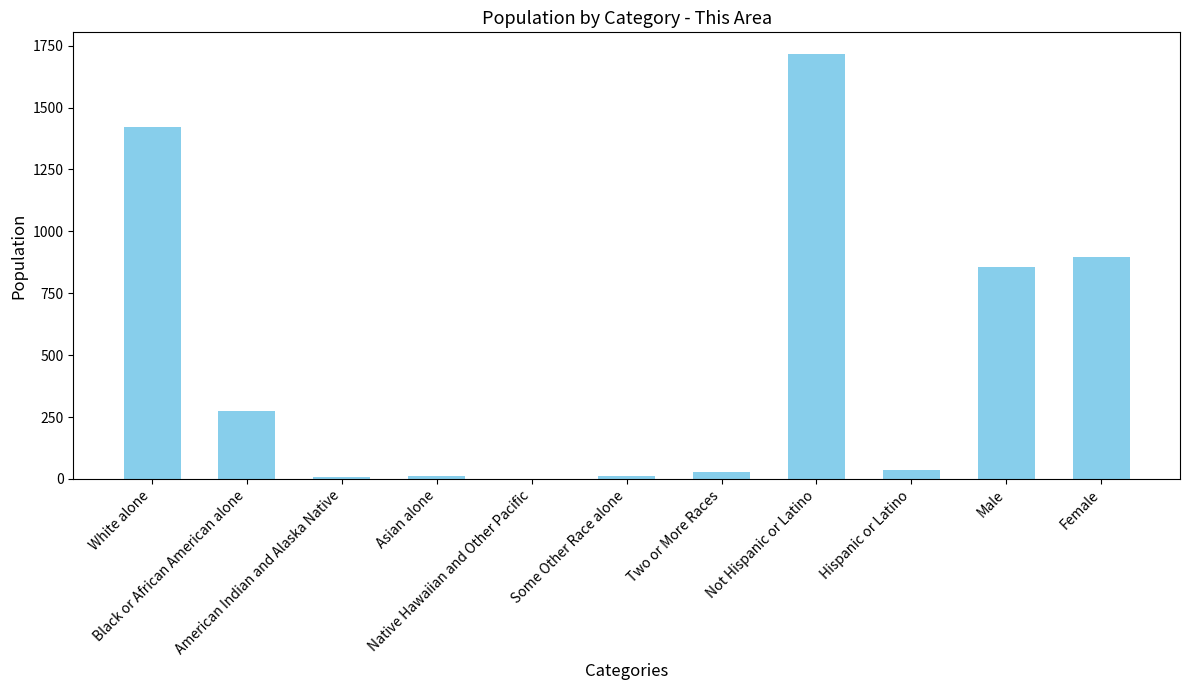

How many data points does each series have?

11